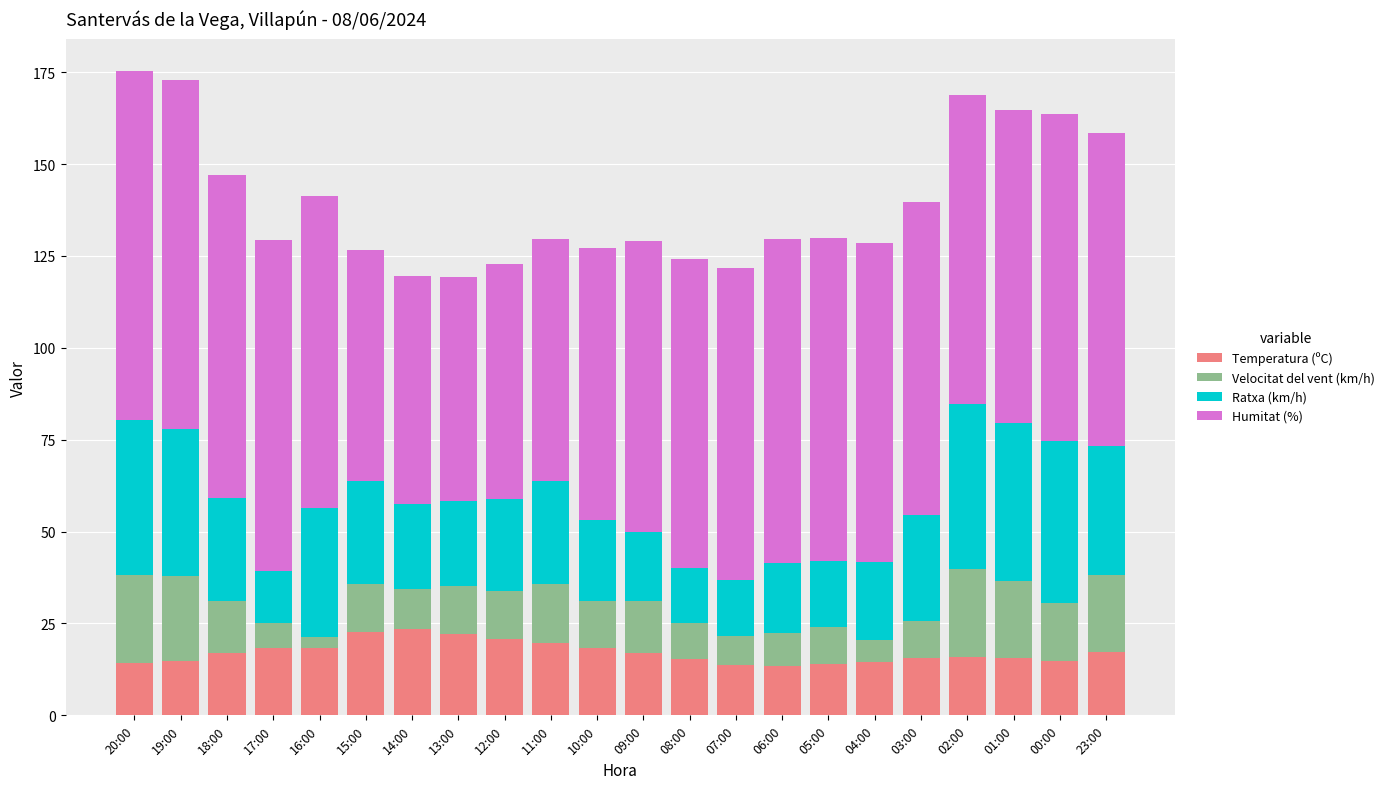

True or false: Temperatura (ºC) has a value of 24.2 at 04:00.

False